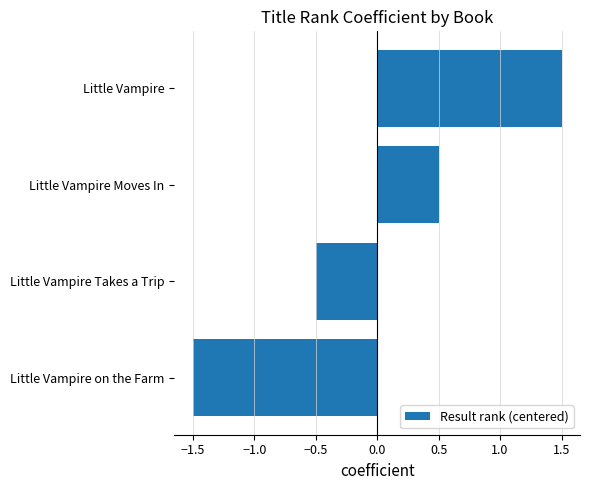

Which category has the lowest value across all series?

Little Vampire on the Farm